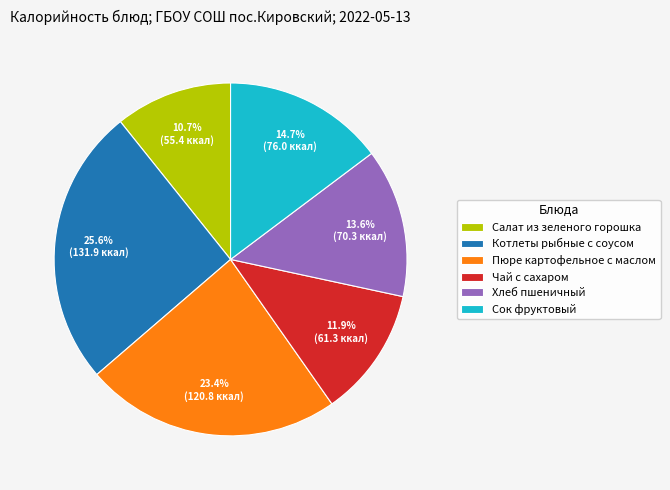

What is the smallest slice in the pie chart?

Салат из зеленого горошка